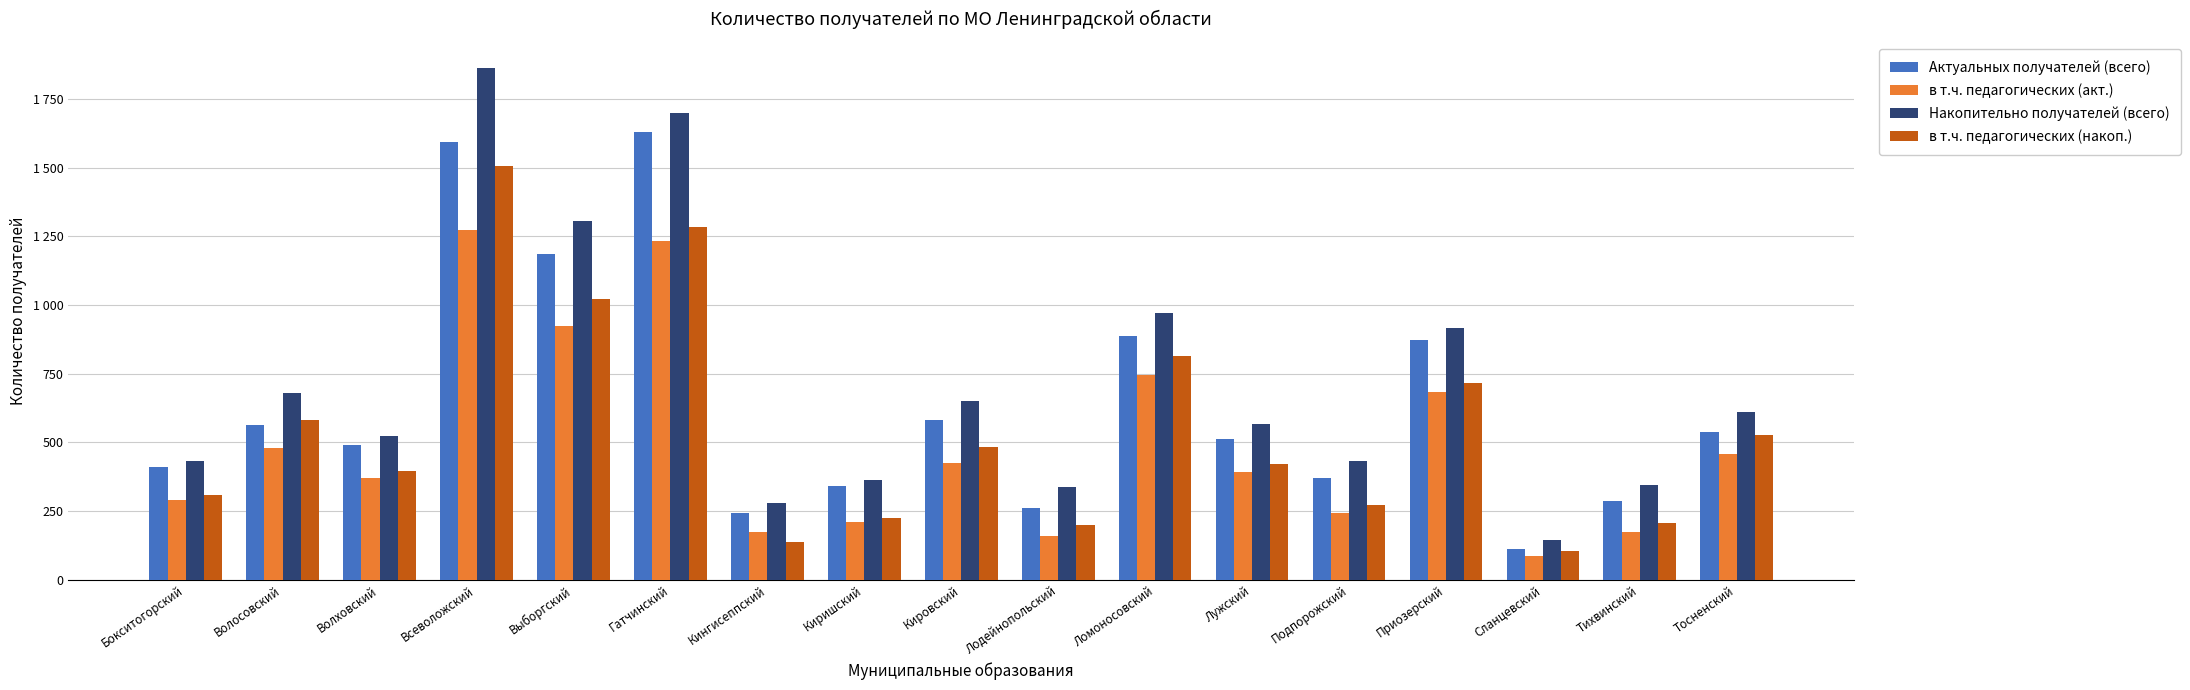

List the series in order of their overall mean, lowest first.

в т.ч. педагогических (акт.), в т.ч. педагогических (накоп.), Актуальных получателей (всего), Накопительно получателей (всего)